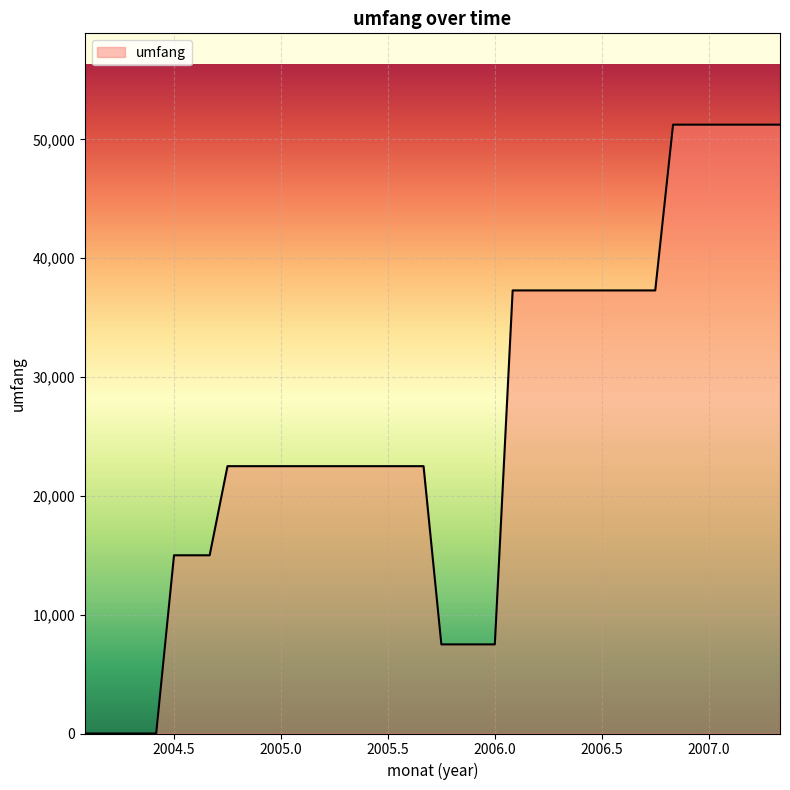

What is the maximum value shown in the chart?

51242.4